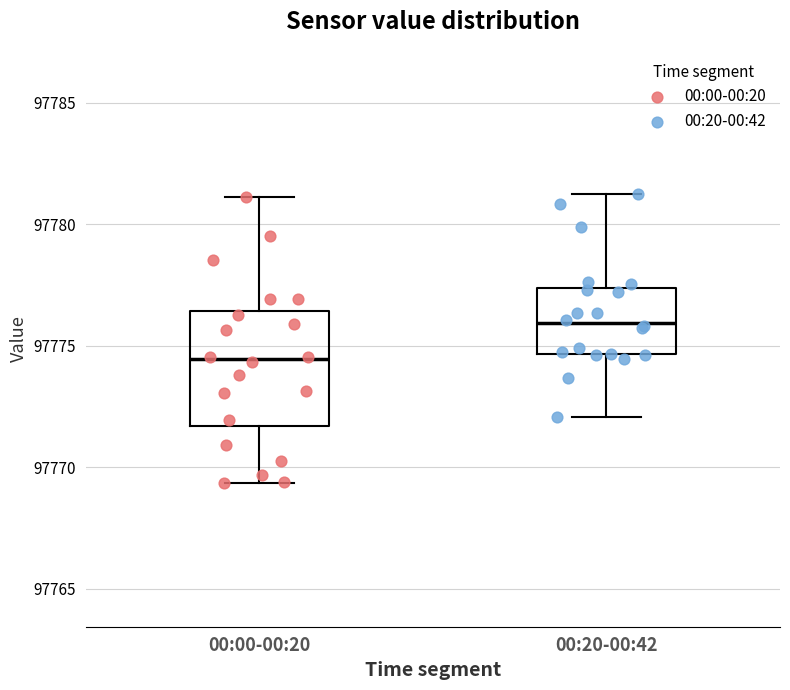

Which box is the tallest, from its lower edge to its upper edge?

00:00-00:20